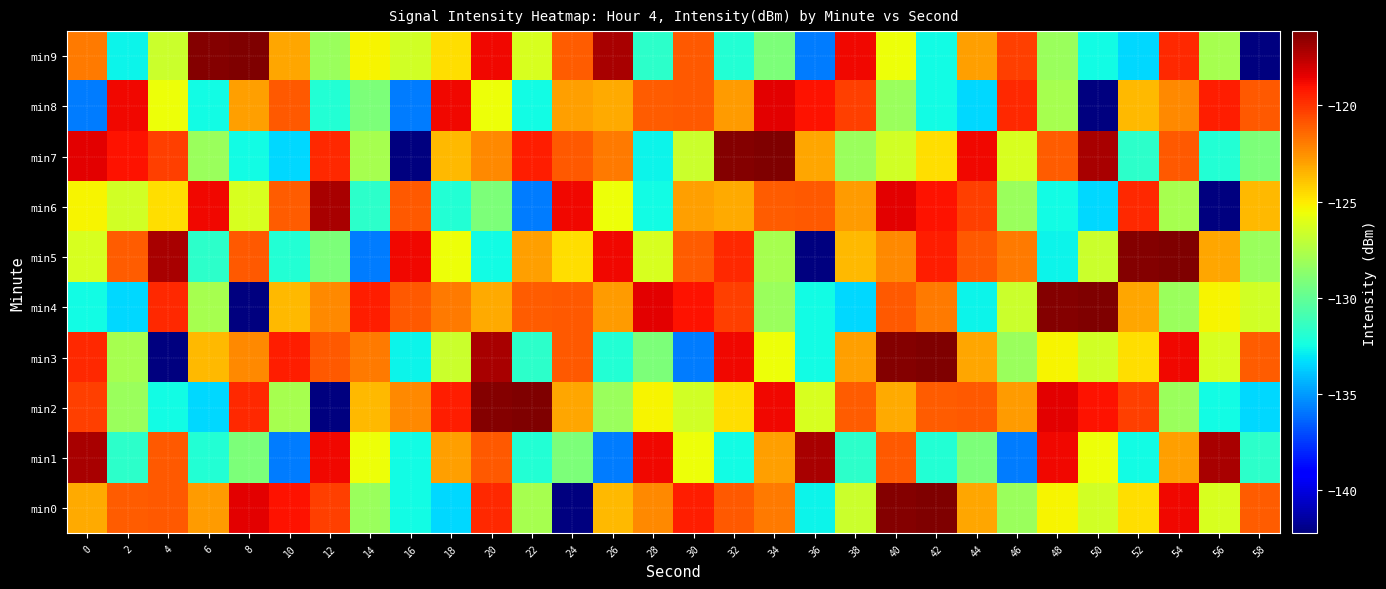

What is the total value across all series at 36?

-1282.3